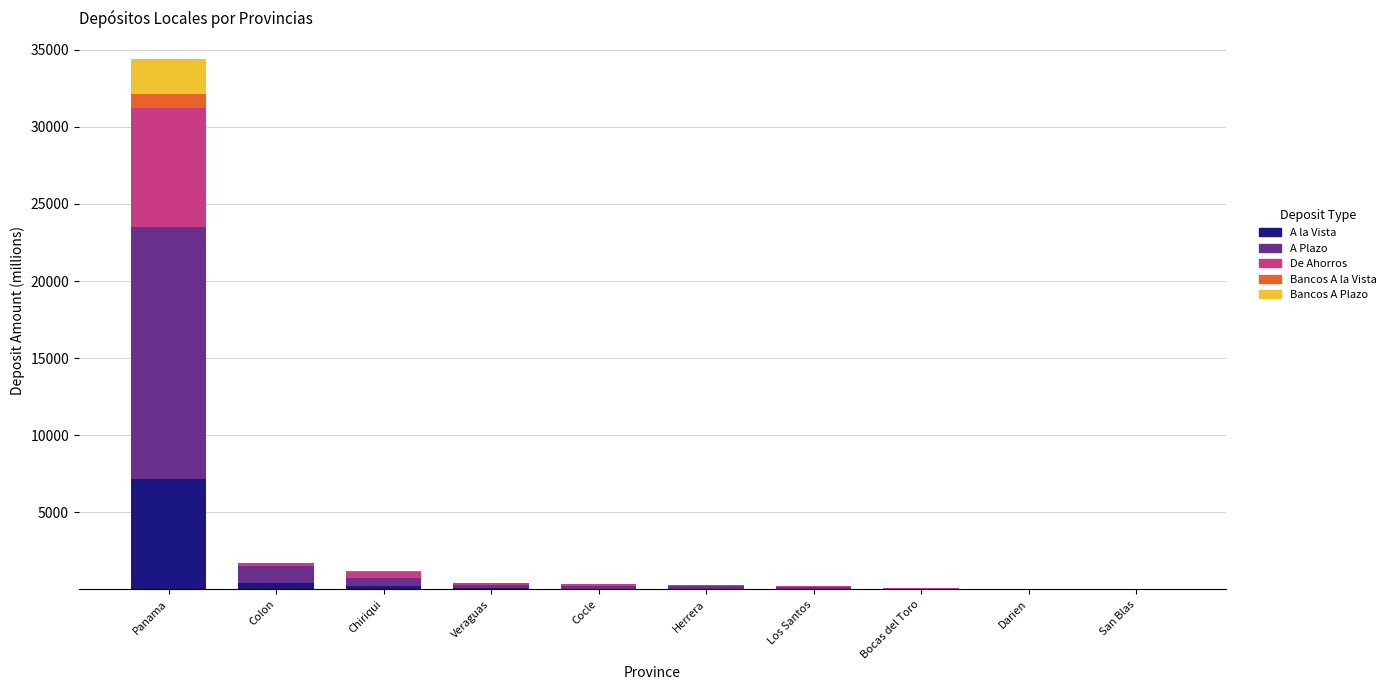

At which category is the sum across all series the highest?

Panama